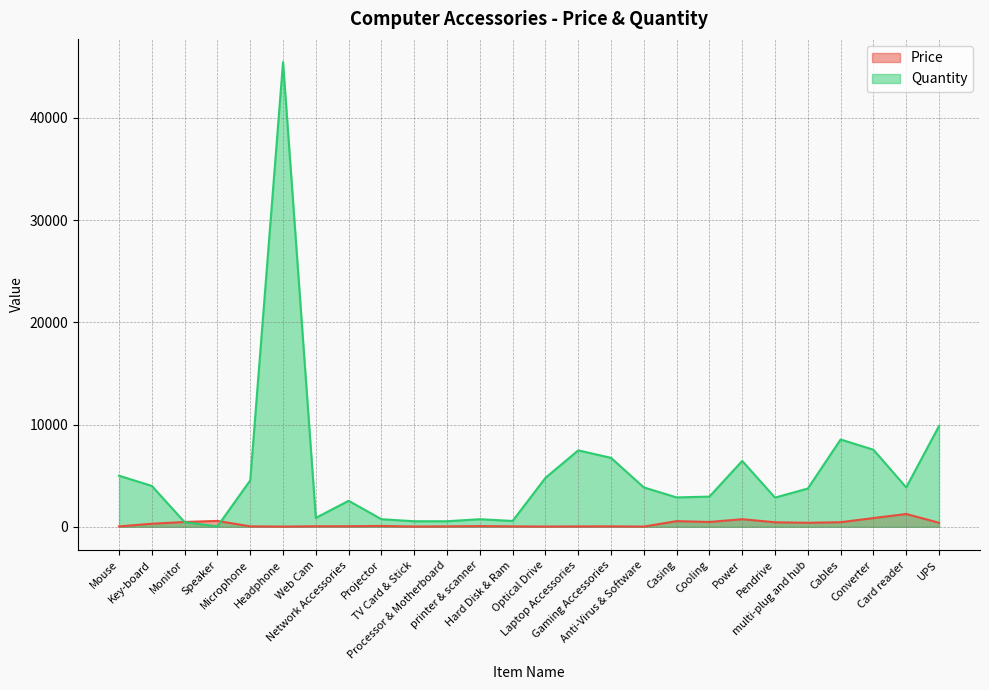

What is the spread (max minus min) of values at Web Cam?

820